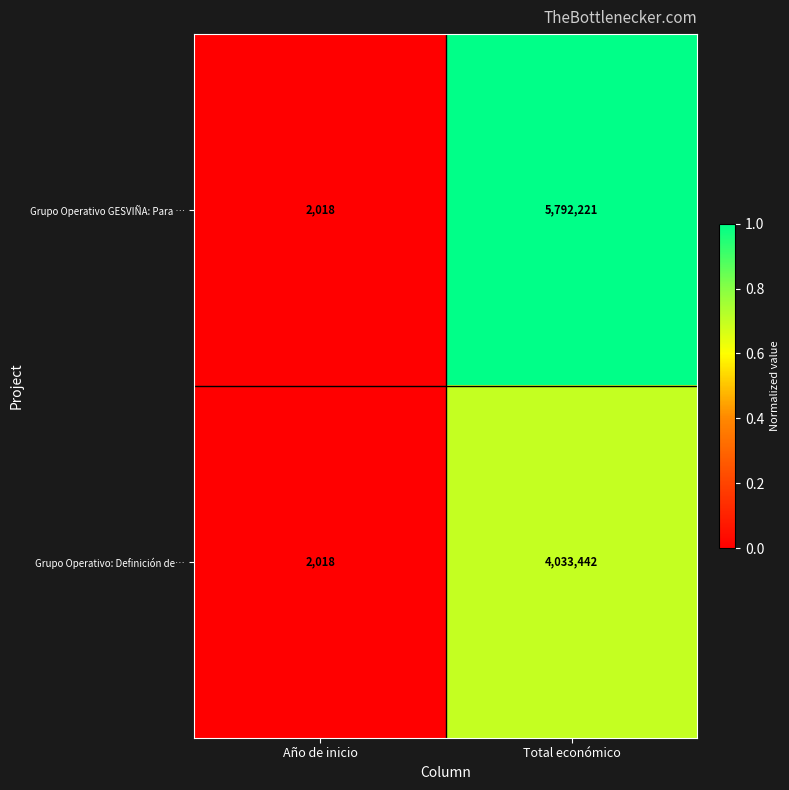

Where is Grupo Operativo GESVIÑA: Para … nearest to the value 2897119?

Año de inicio